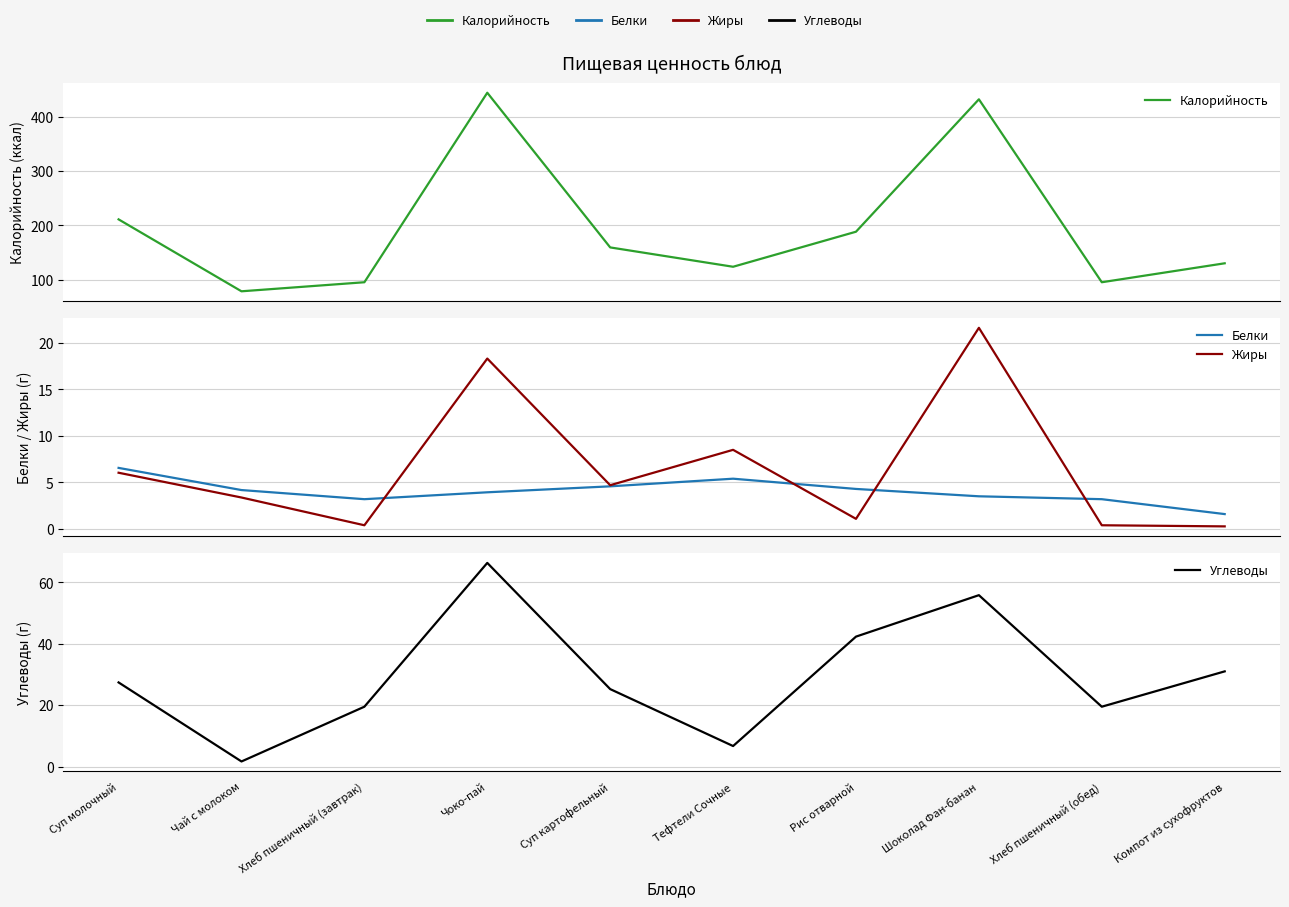

At how many categories does at least one series exceed 366?

2